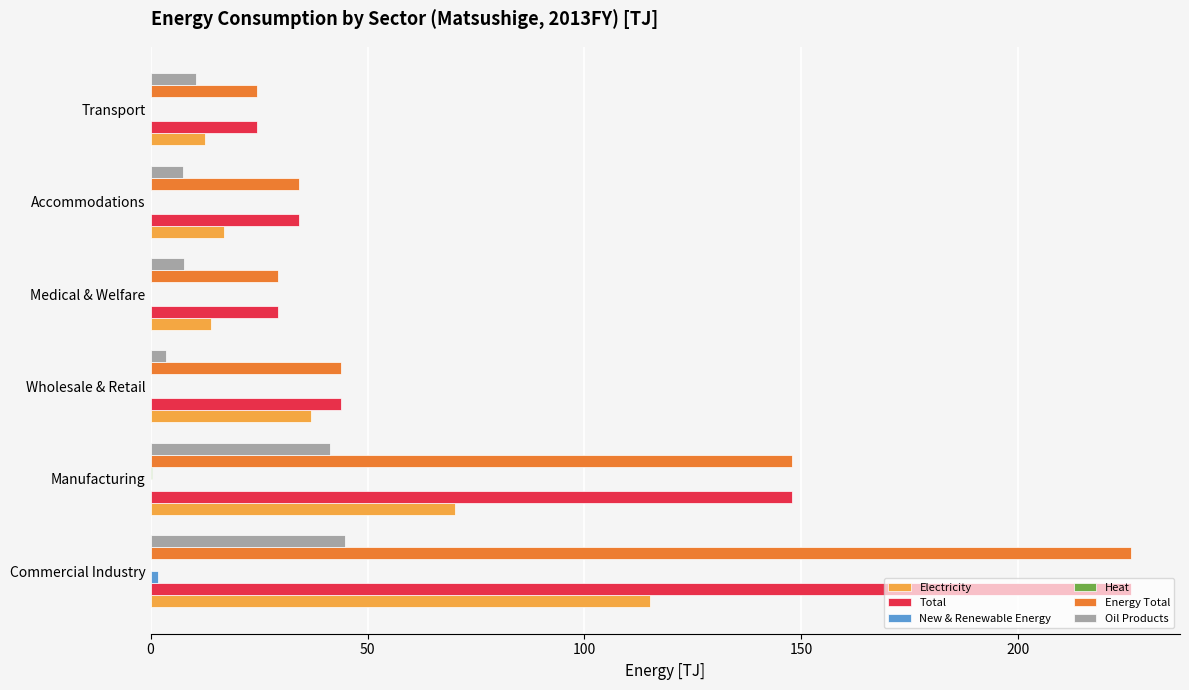

At which label is Electricity closest to 63?

Manufacturing